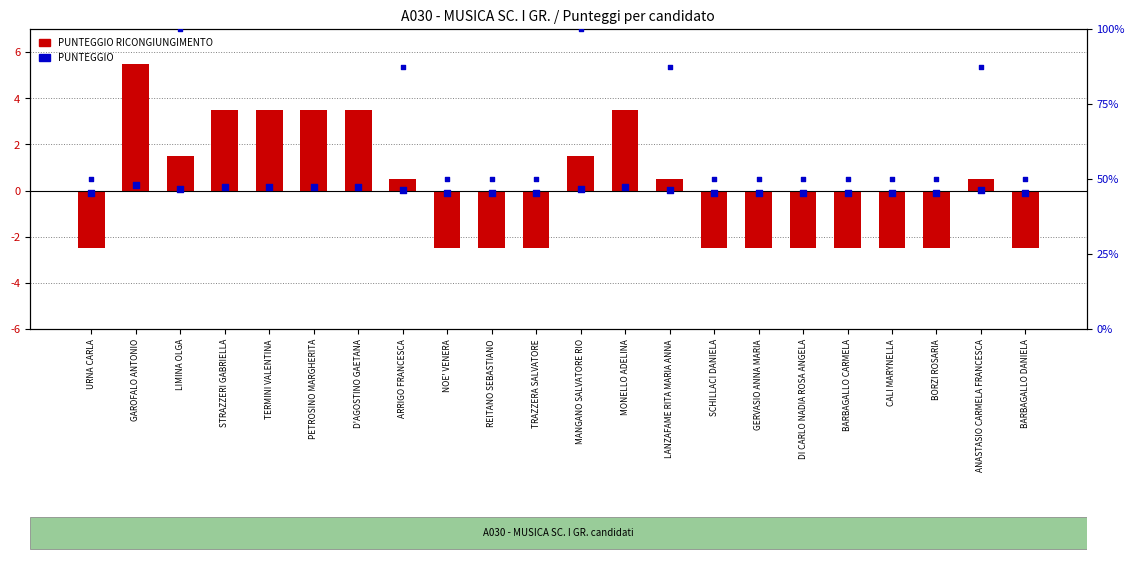

At how many categories does at least one series exceed 3?

6